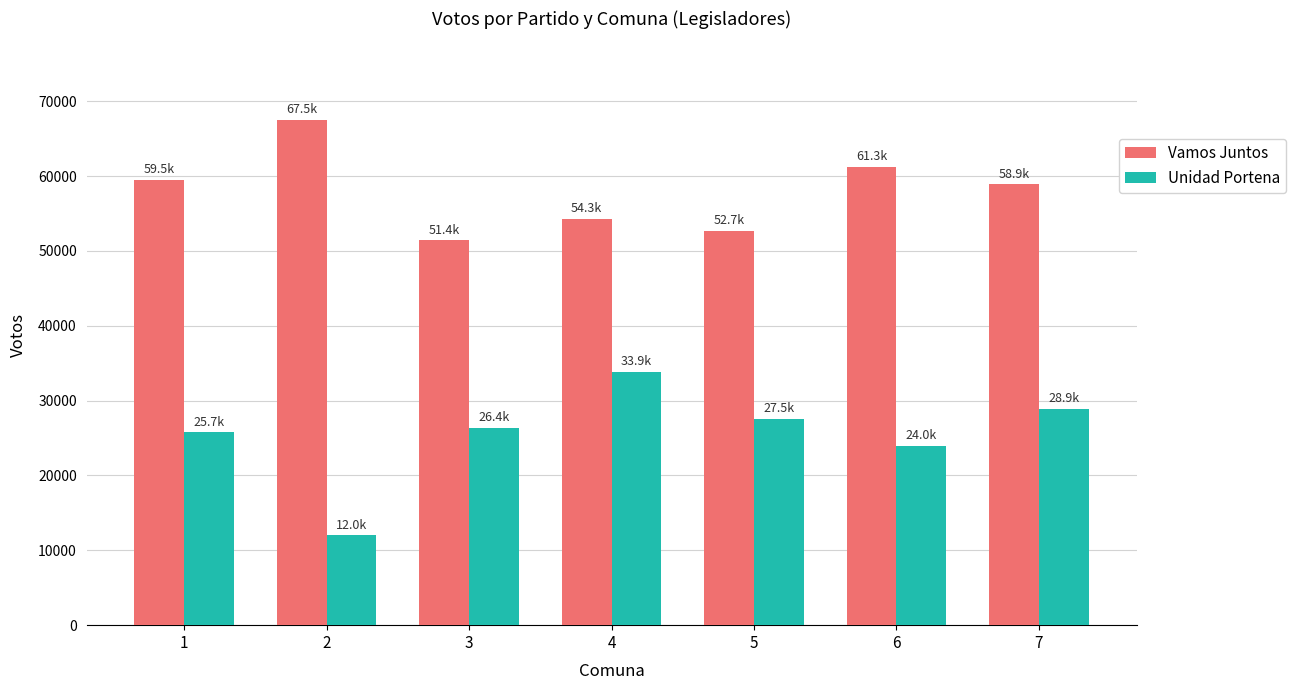

Which series has the widest spread of values?

Unidad Portena